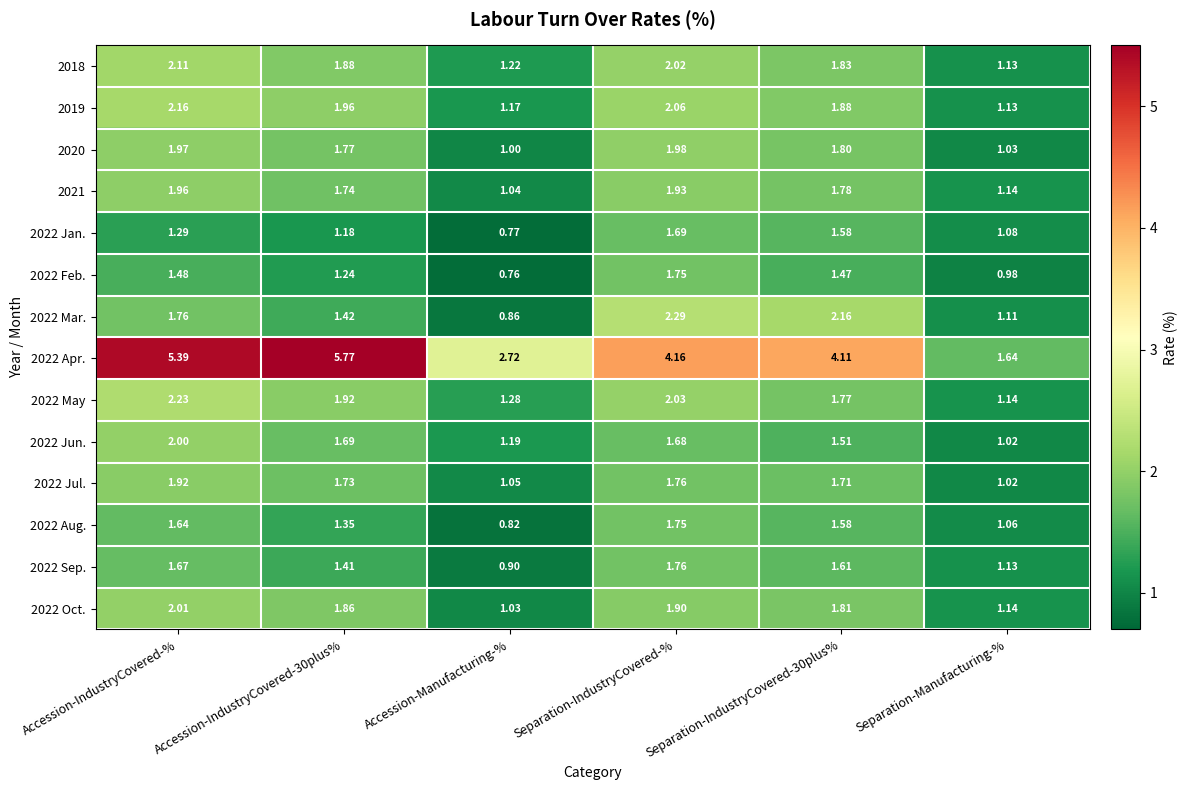

How many distinct data groups are displayed?

14